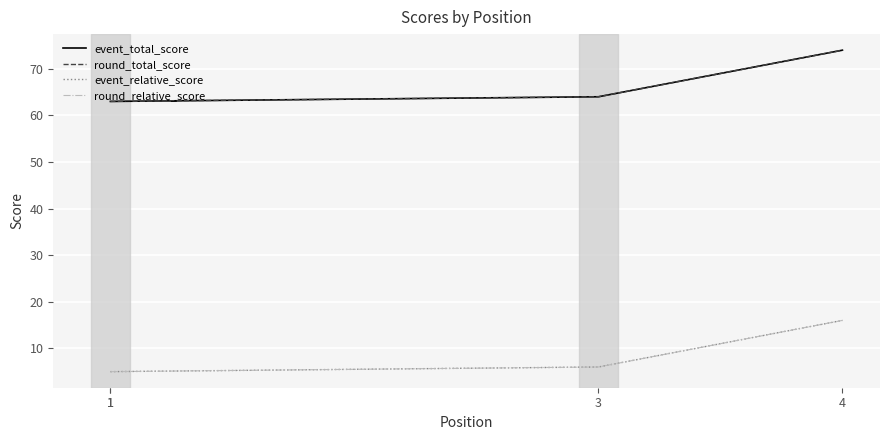

True or false: event_total_score and round_relative_score cross at least once.

False